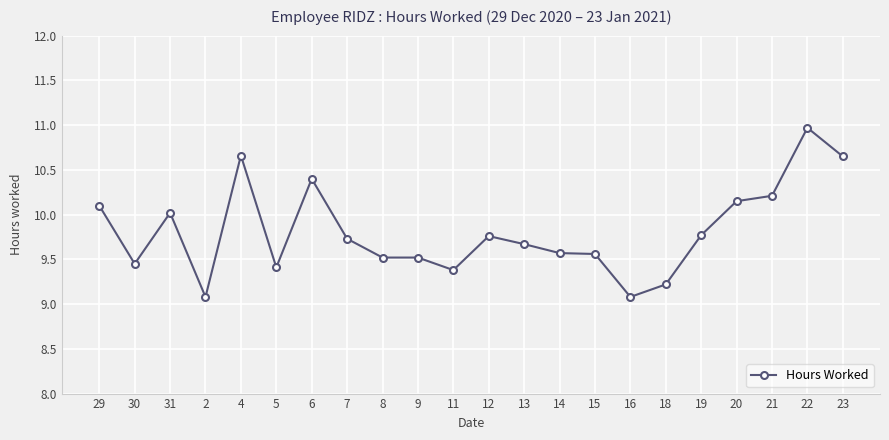

Between 20 and 19, which is larger?

20